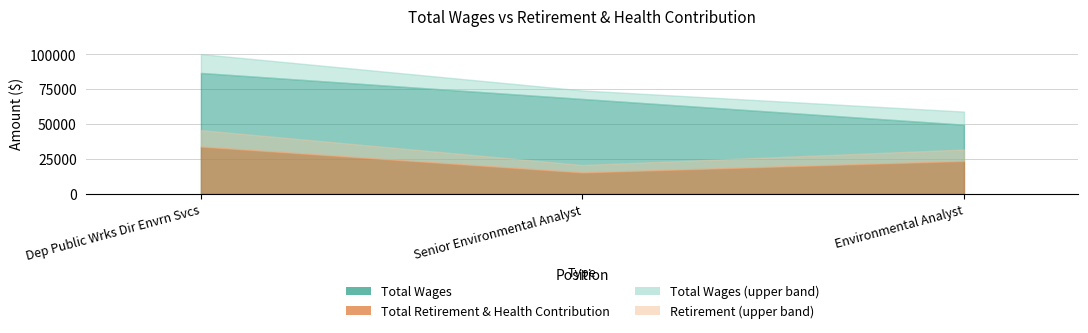

What is the spread (max minus min) of values at Environmental Analyst?

25987